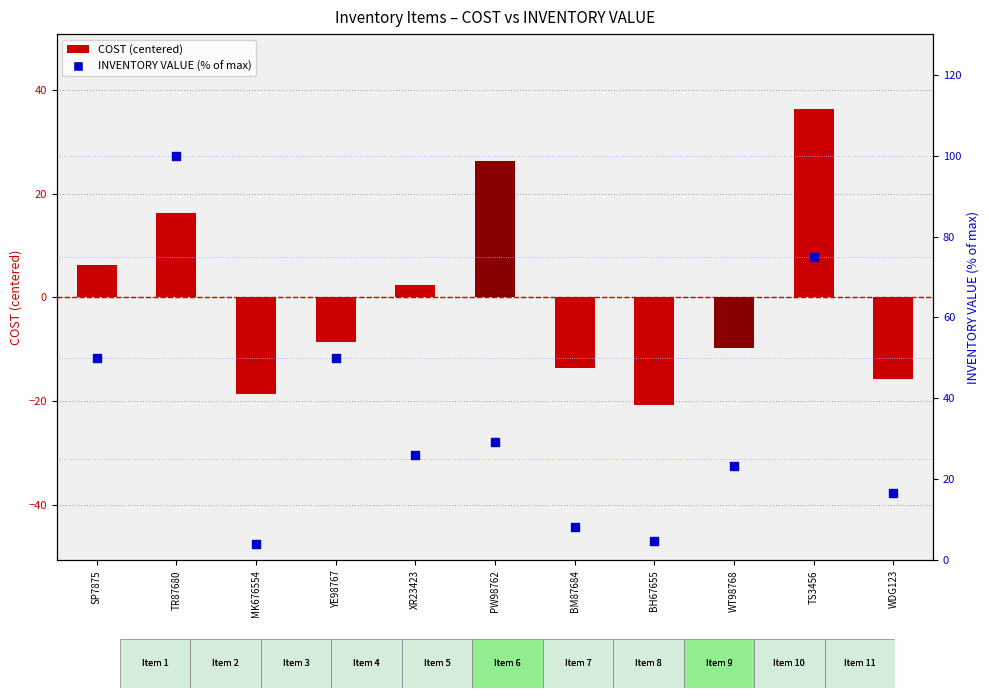

What are all the series names shown in the legend?

cost (centered), inventory value (% of max)